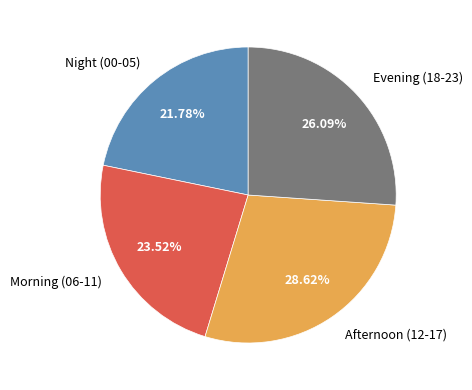

What is the ratio of the value at Morning (06-11) to the value at Evening (18-23)?

0.9